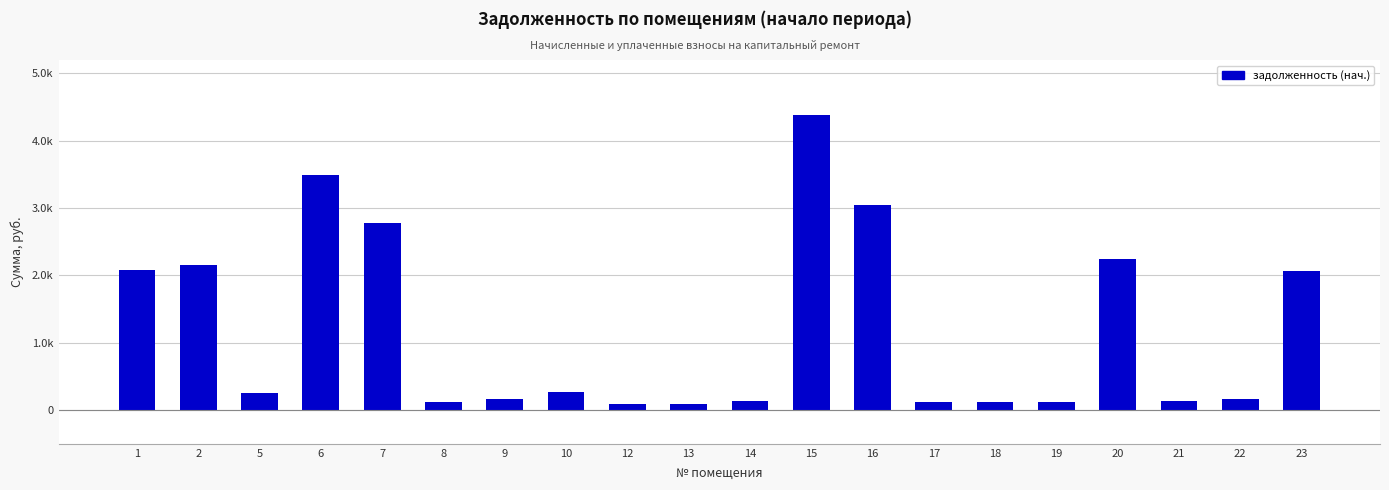

What is the value of the 2nd bar from the left?

2151.1